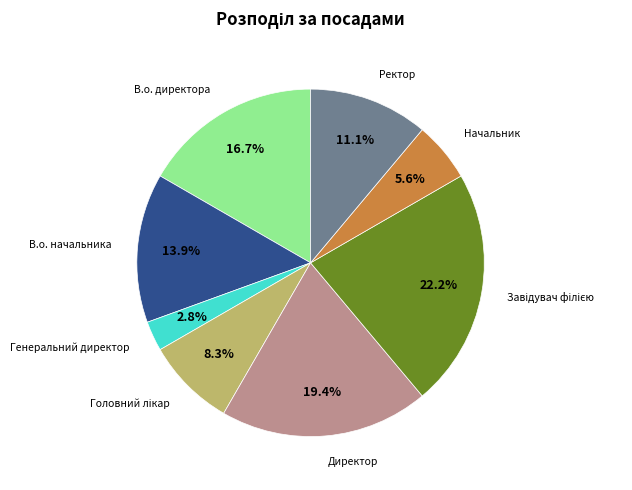

Is there any slice that represents more than half of the pie?

No